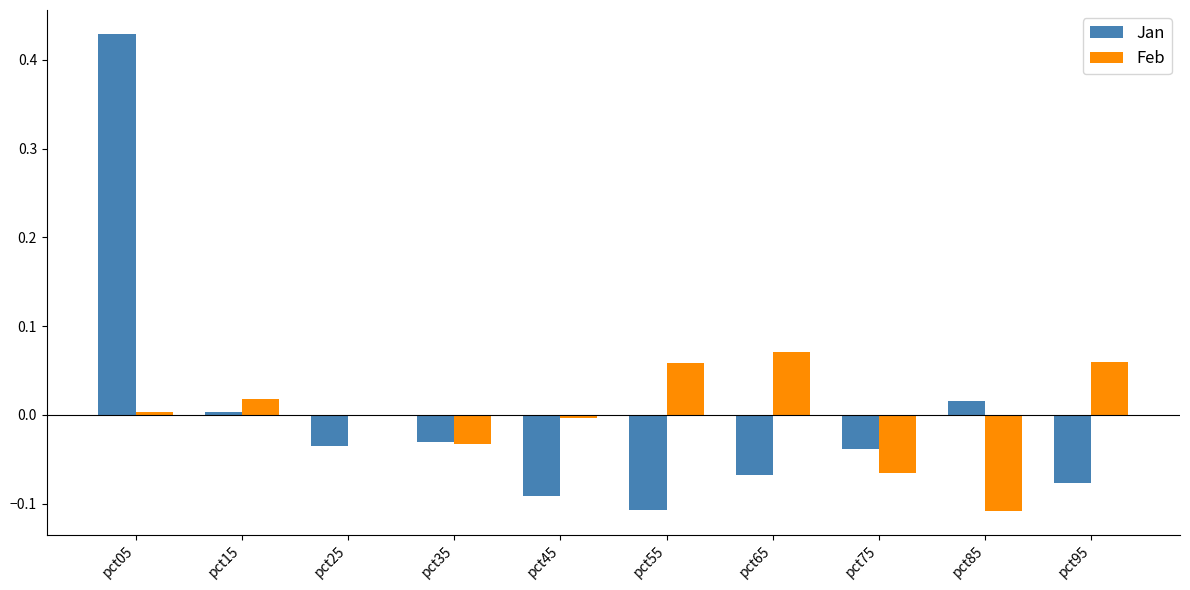

Is it true that Feb equals -0.0 at pct35?

True